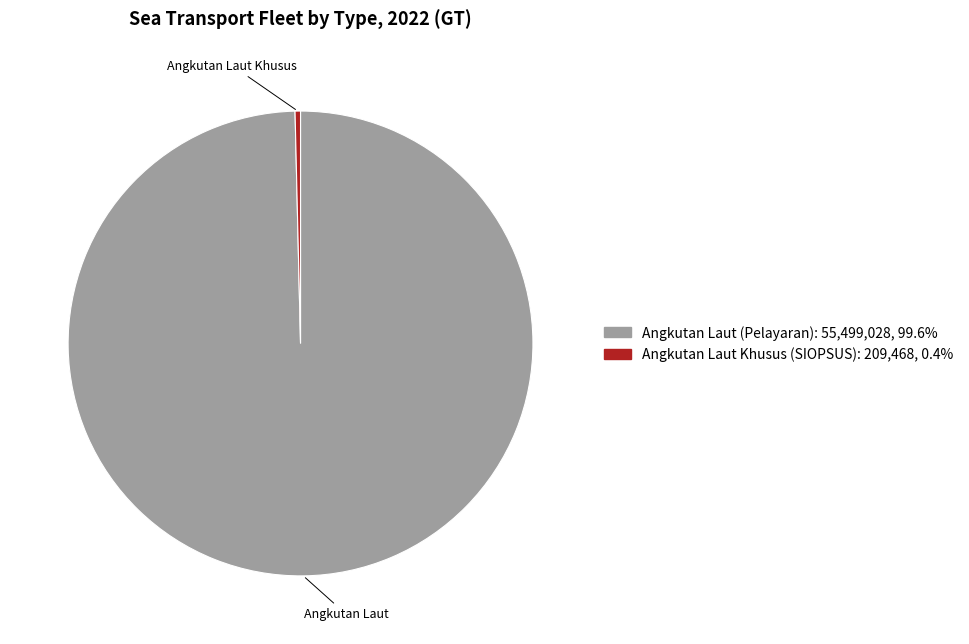

What is the largest slice in the pie chart?

Angkutan Laut (Pelayaran)